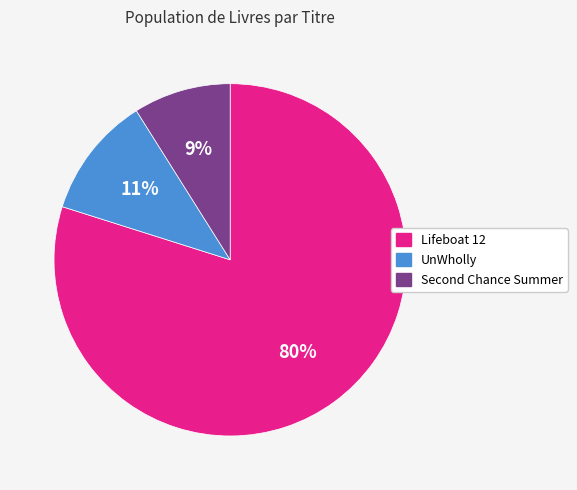

Rank the categories by value from highest to lowest.

Lifeboat 12, UnWholly, Second Chance Summer